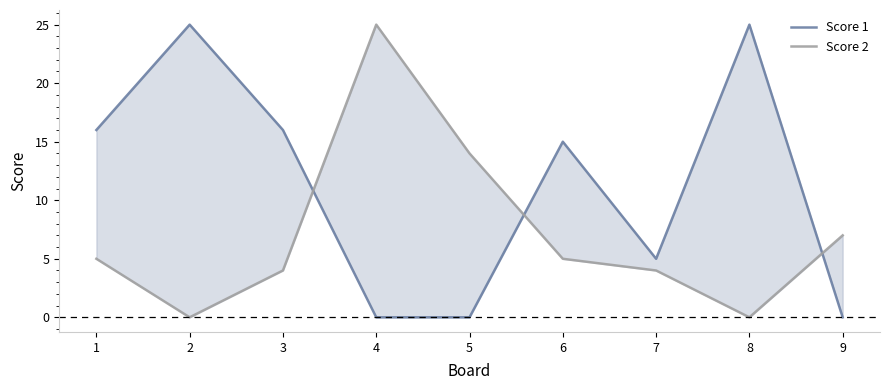

Reading left to right, transcribe all the data shown in this chart.

Score 1: 1=16	2=25	3=16	4=0	5=0	6=15	7=5	8=25	9=0
Score 2: 1=5	2=0	3=4	4=25	5=14	6=5	7=4	8=0	9=7